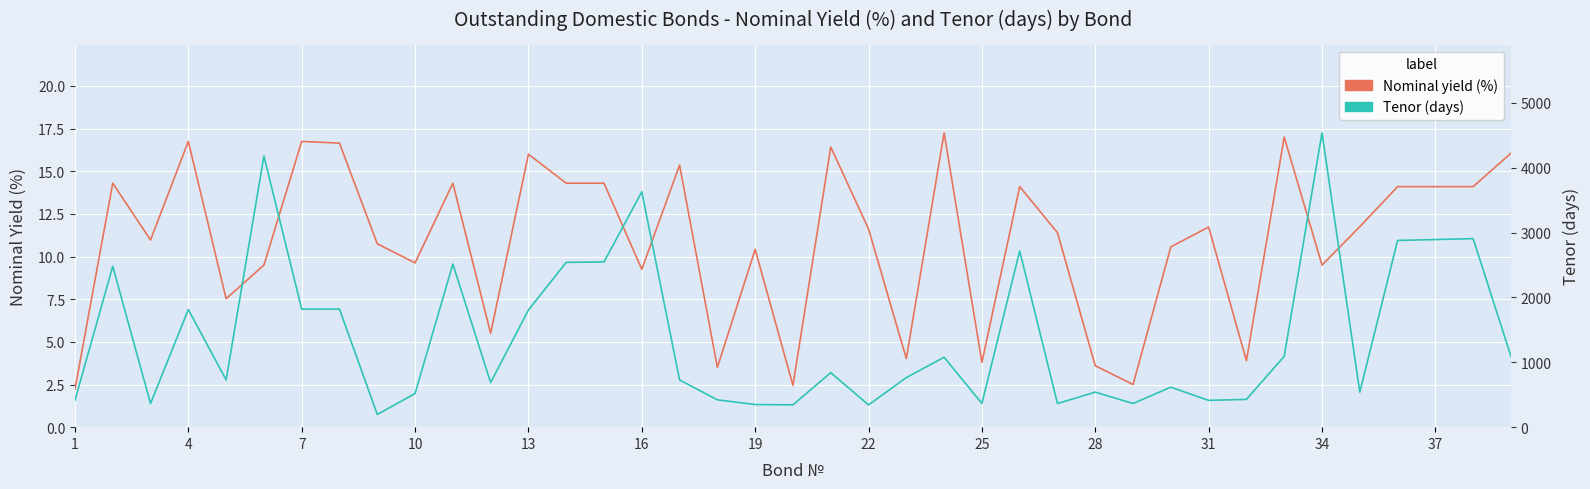

At how many categories does at least one series exceed 2676?

7